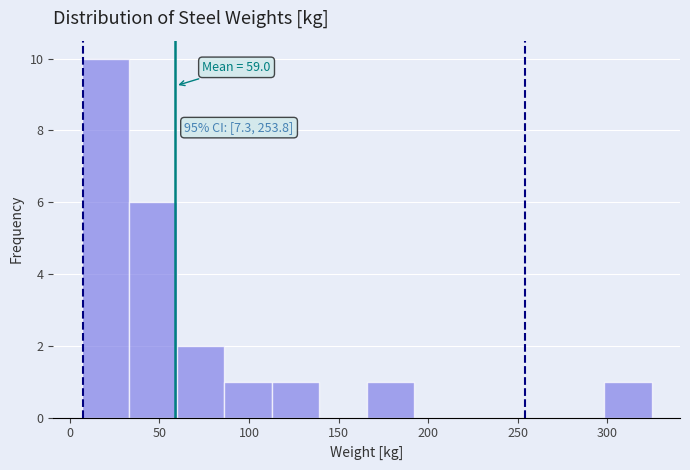

Which range on the x-axis has the tallest bar?

5 to 35